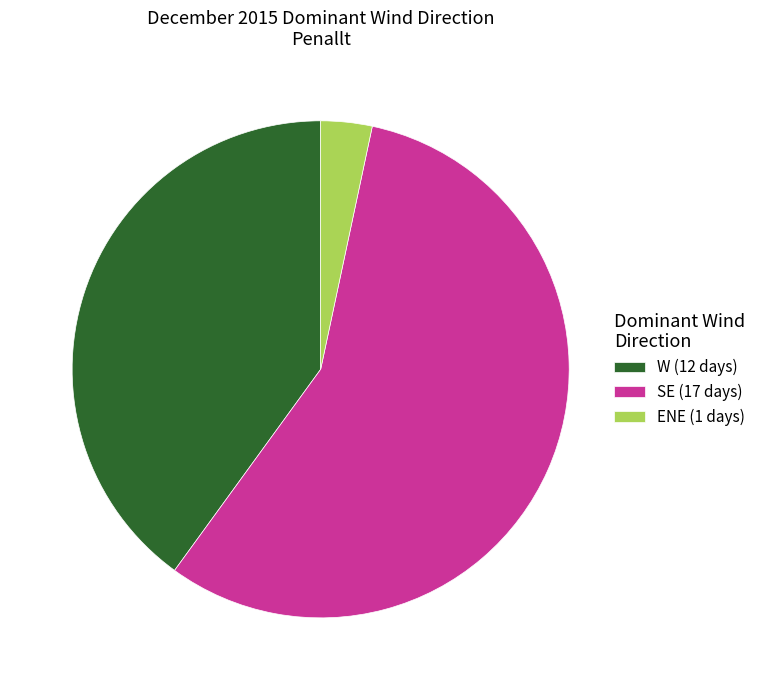

The ENE (1 days) slice represents 3% of the pie. True or false?

True